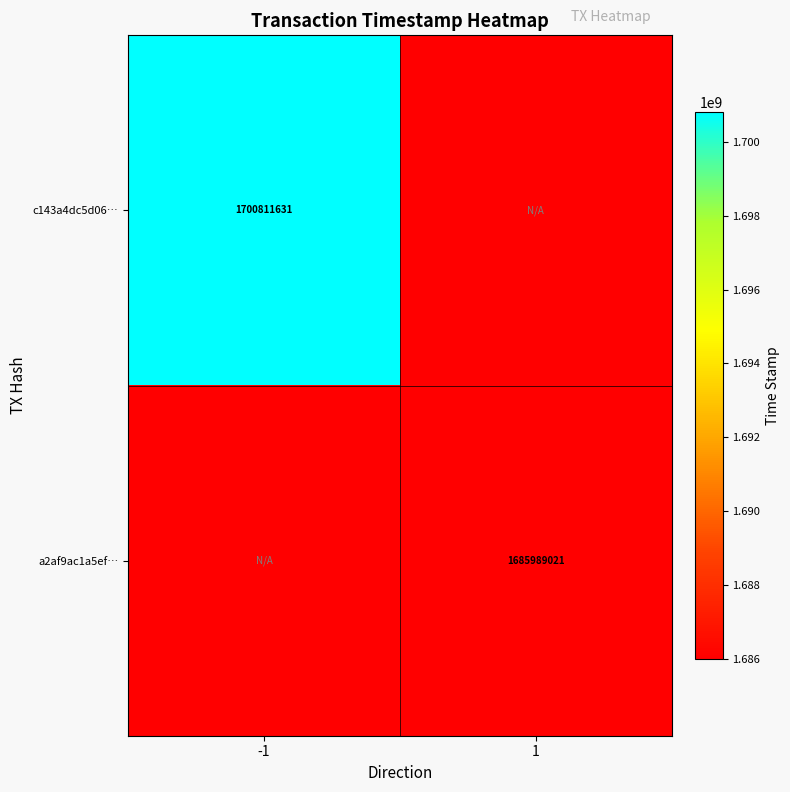

Is it true that a2af9ac1a5ef… equals 2520532354 at 1?

False